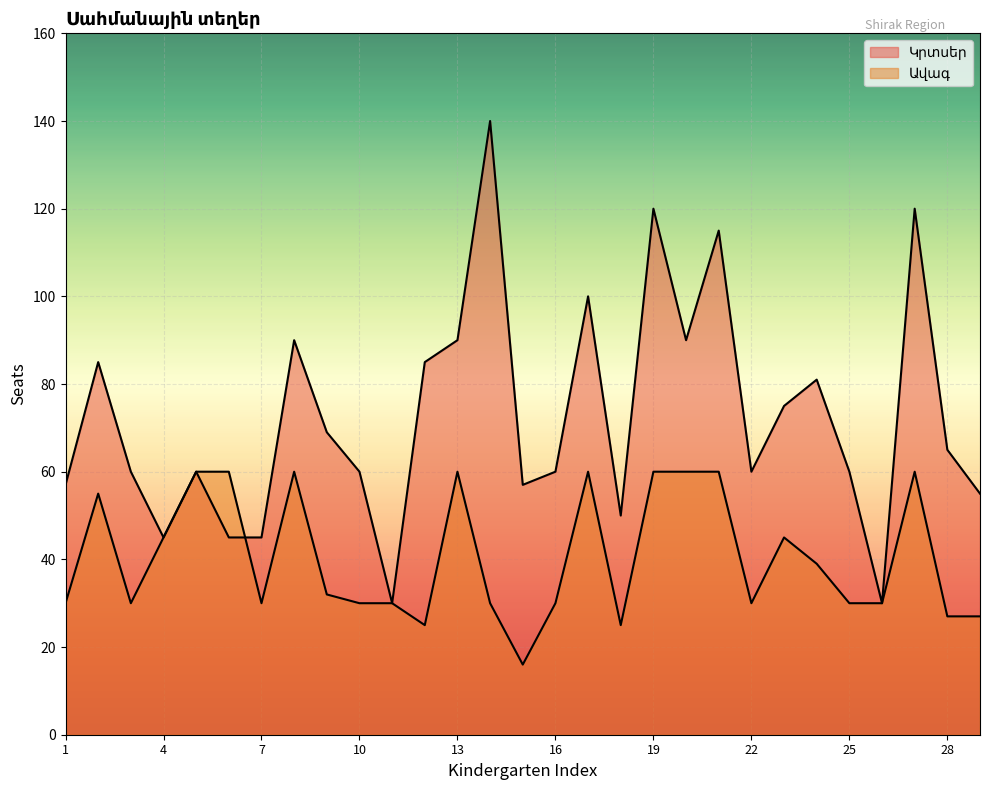

What is the difference between the maximum and minimum values in the Ավագ series?

44